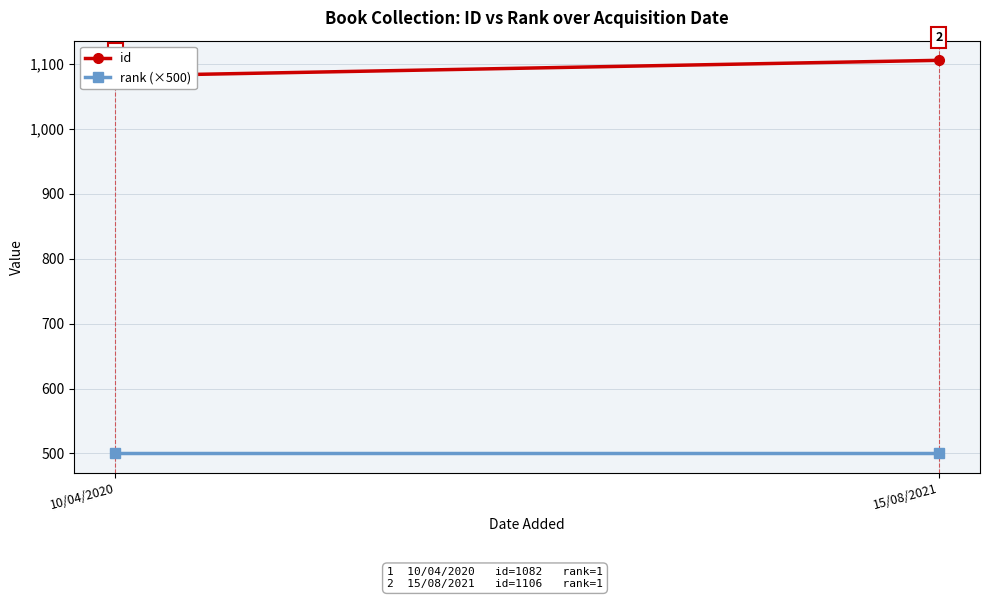

What position from the left is 15/08/2021?

2